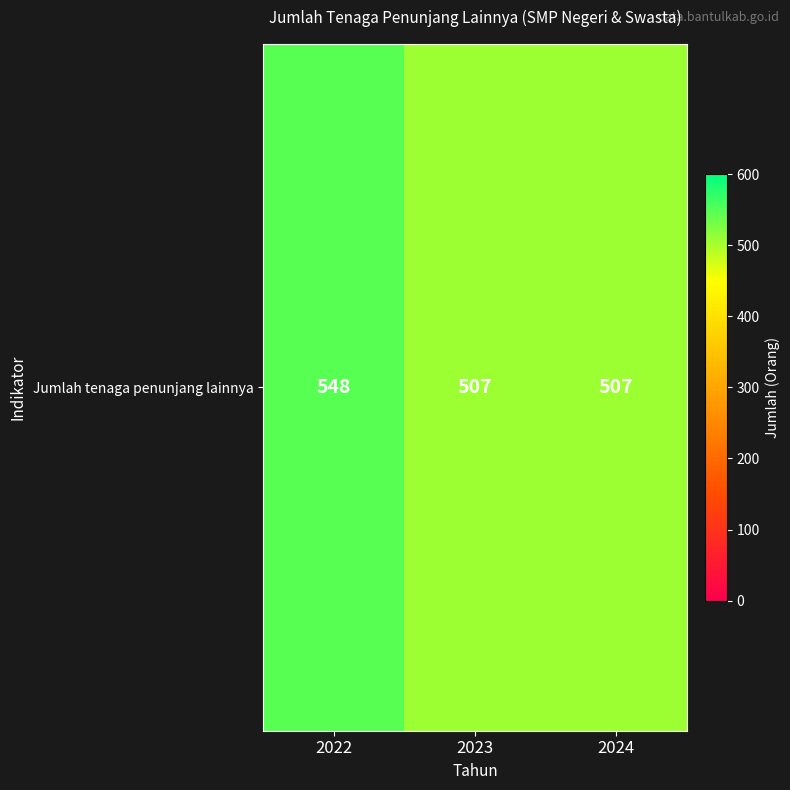

The value at 2022 is 548. True or false?

True